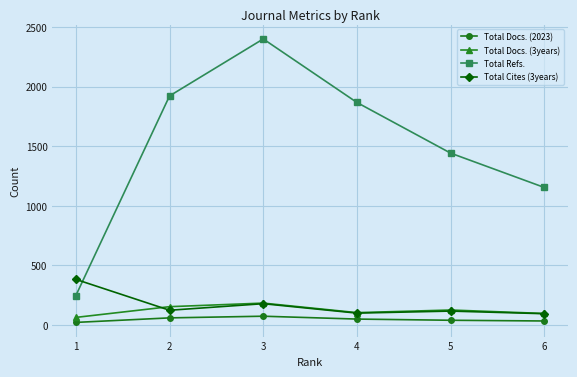

Between which two adjacent categories do Total Refs. and Total Cites (3years) first intersect?

1 and 2